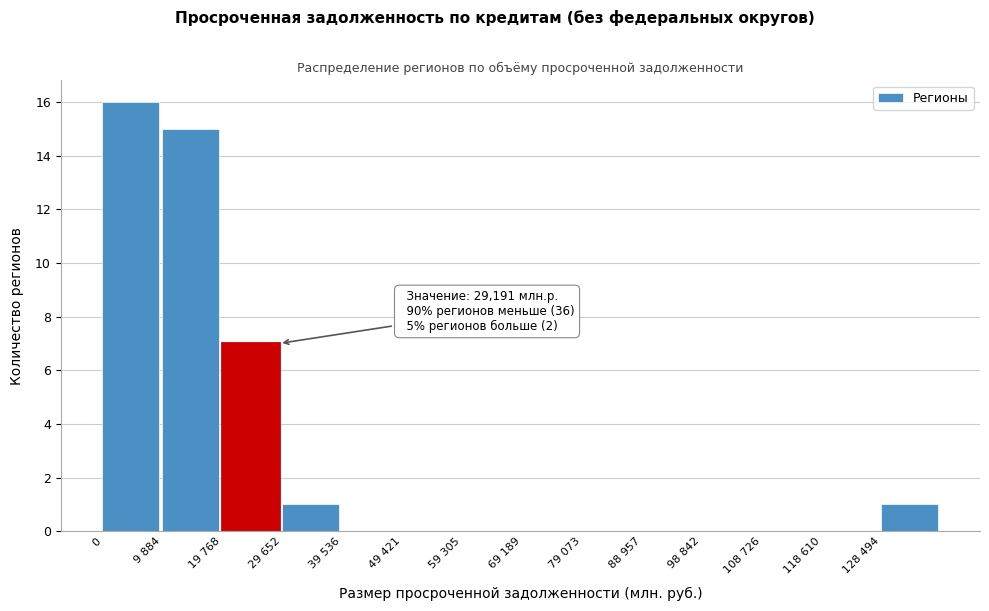

Reading left to right, list all the values displayed in this chart.

0=16	9 884=15	19 768=7	29 652=1	39 536=0	49 421=0	59 305=0	69 189=0	79 073=0	88 957=0	98 842=0	108 726=0	118 610=0	128 494=1